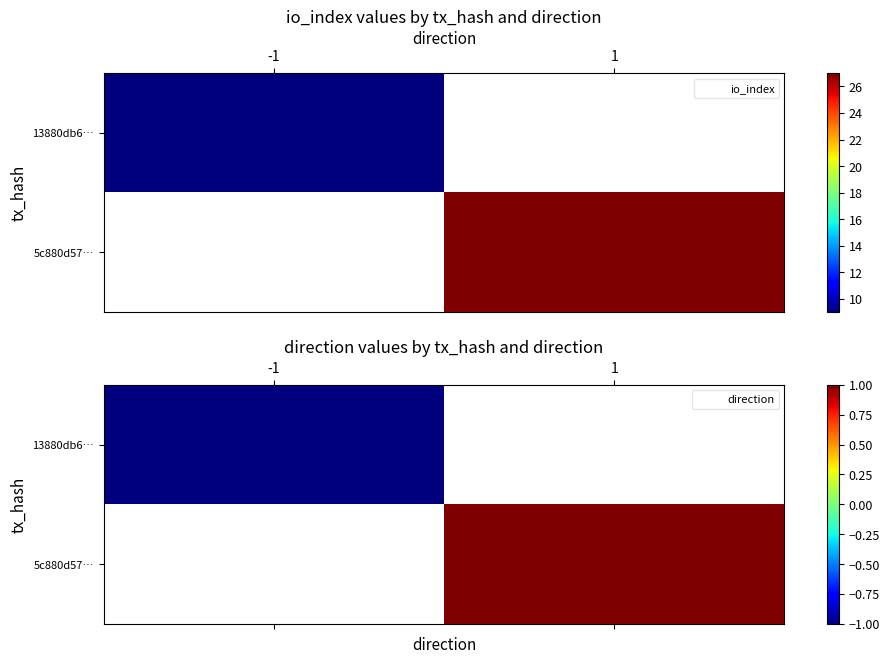

Between -1 and 1, which is larger?

1